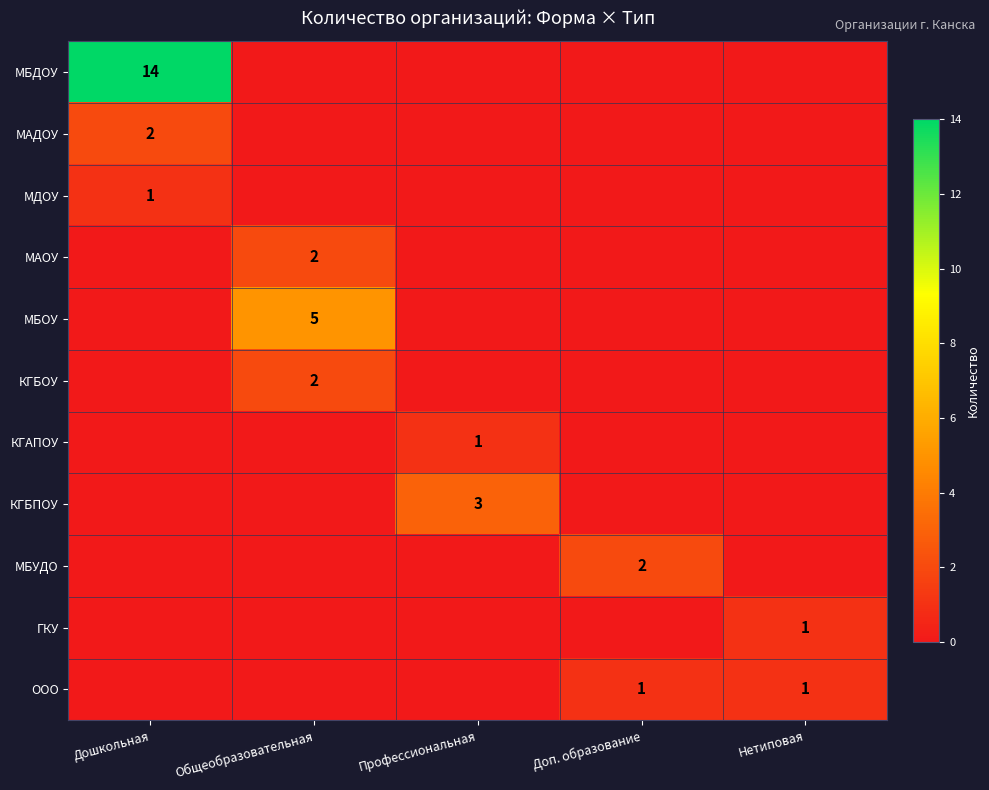

Between Общеобразовательная and Дошкольная, which is larger?

Дошкольная